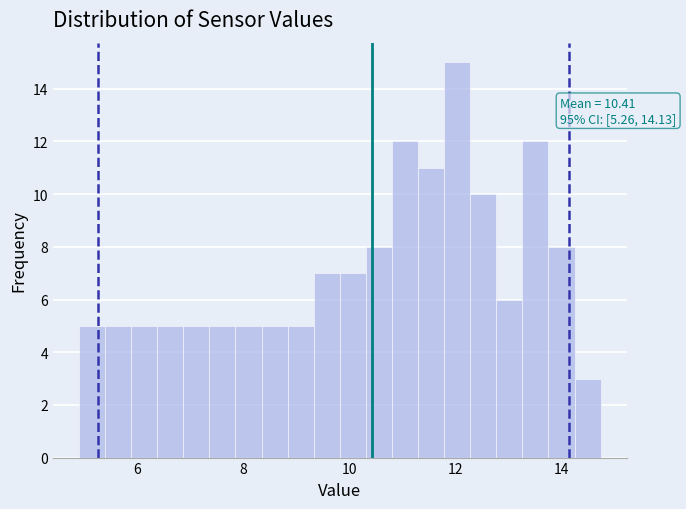

Around what value on the x-axis is the tallest bar? Give the approximate position of its centre, as read against the axis.

12.0